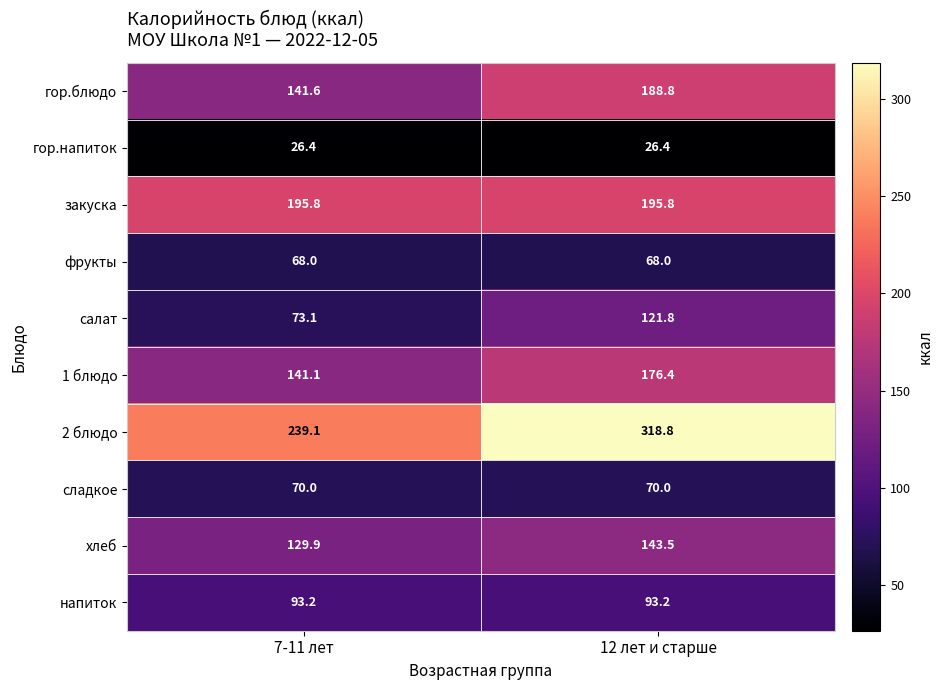

The value of салат at 12 лет и старше is 121.8. True or false?

True